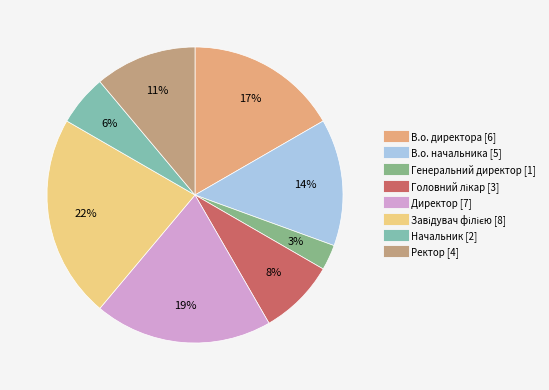

Which category has the smallest portion of the pie?

Генеральний директор